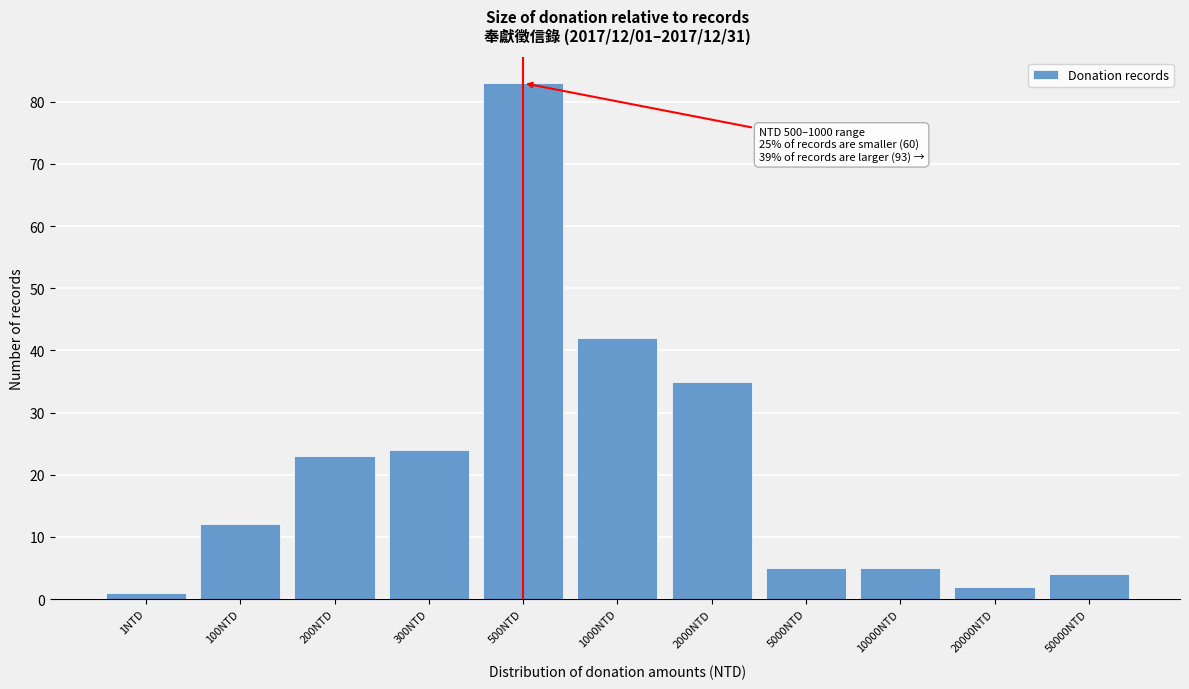

Reading left to right, what are all the values shown in this chart?

1	12	23	24	83	42	35	5	5	2	4